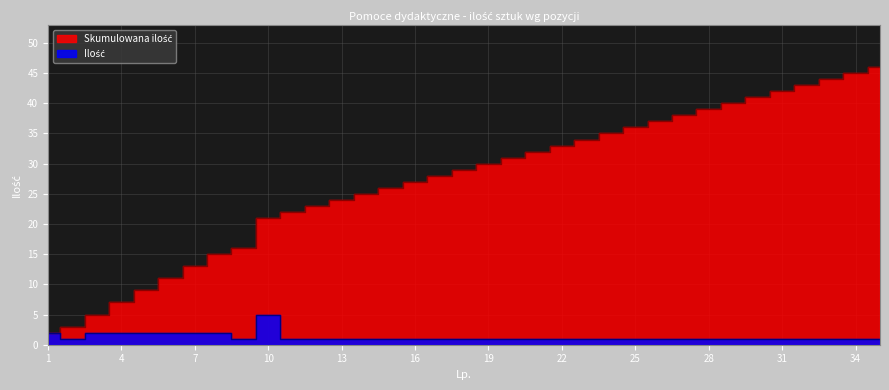

At which category does Ilość reach its first local peak?

10